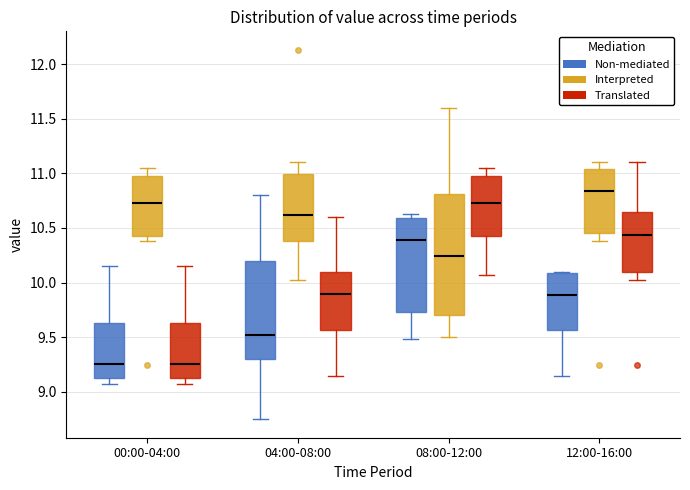

Which box is the tallest, from its lower edge to its upper edge?

08:00-12:00 (Interpreted)